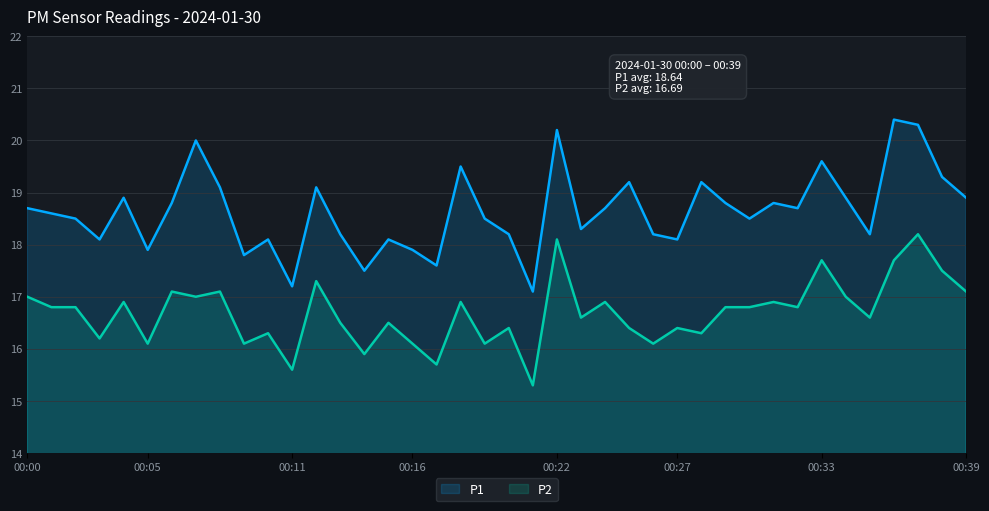

What is the difference between the maximum and minimum values in the P1 series?

3.3